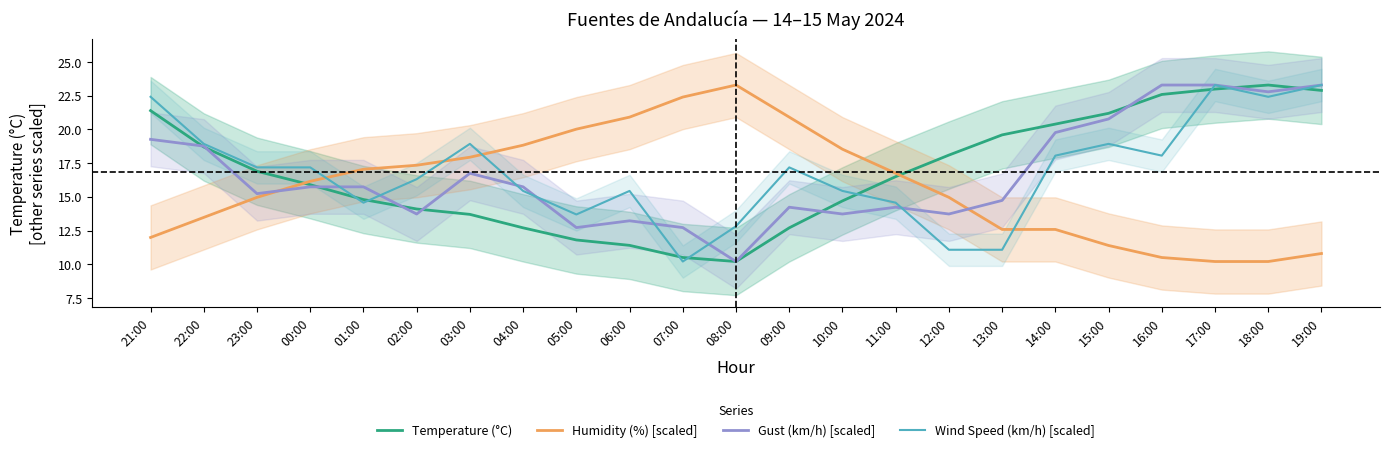

What position from the right is 09:00?

11